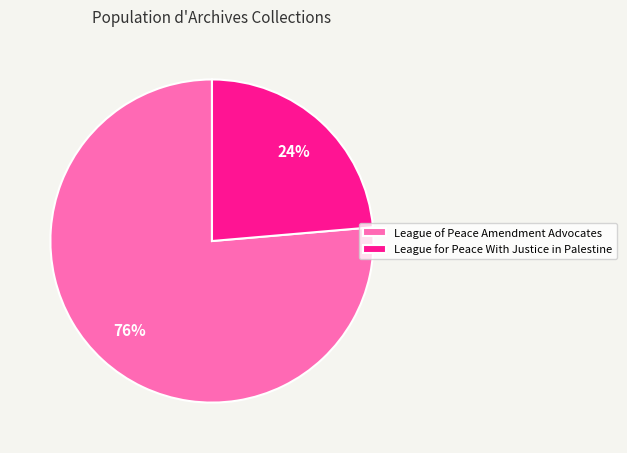

Count the number of slices in the pie.

2